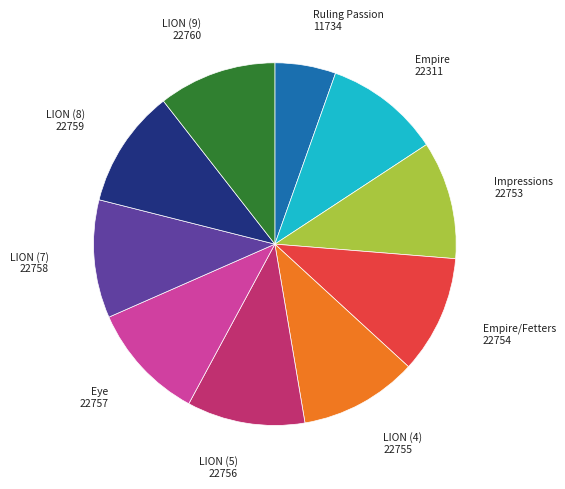

Does any single category account for the majority?

No